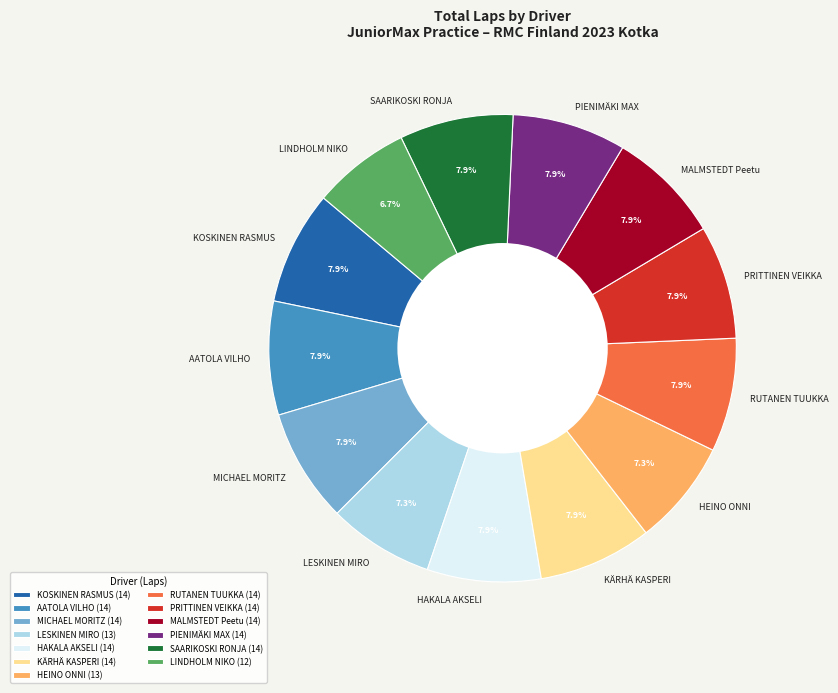

Do HAKALA AKSELI and PIENIMÄKI MAX together represent more than half of the pie?

No